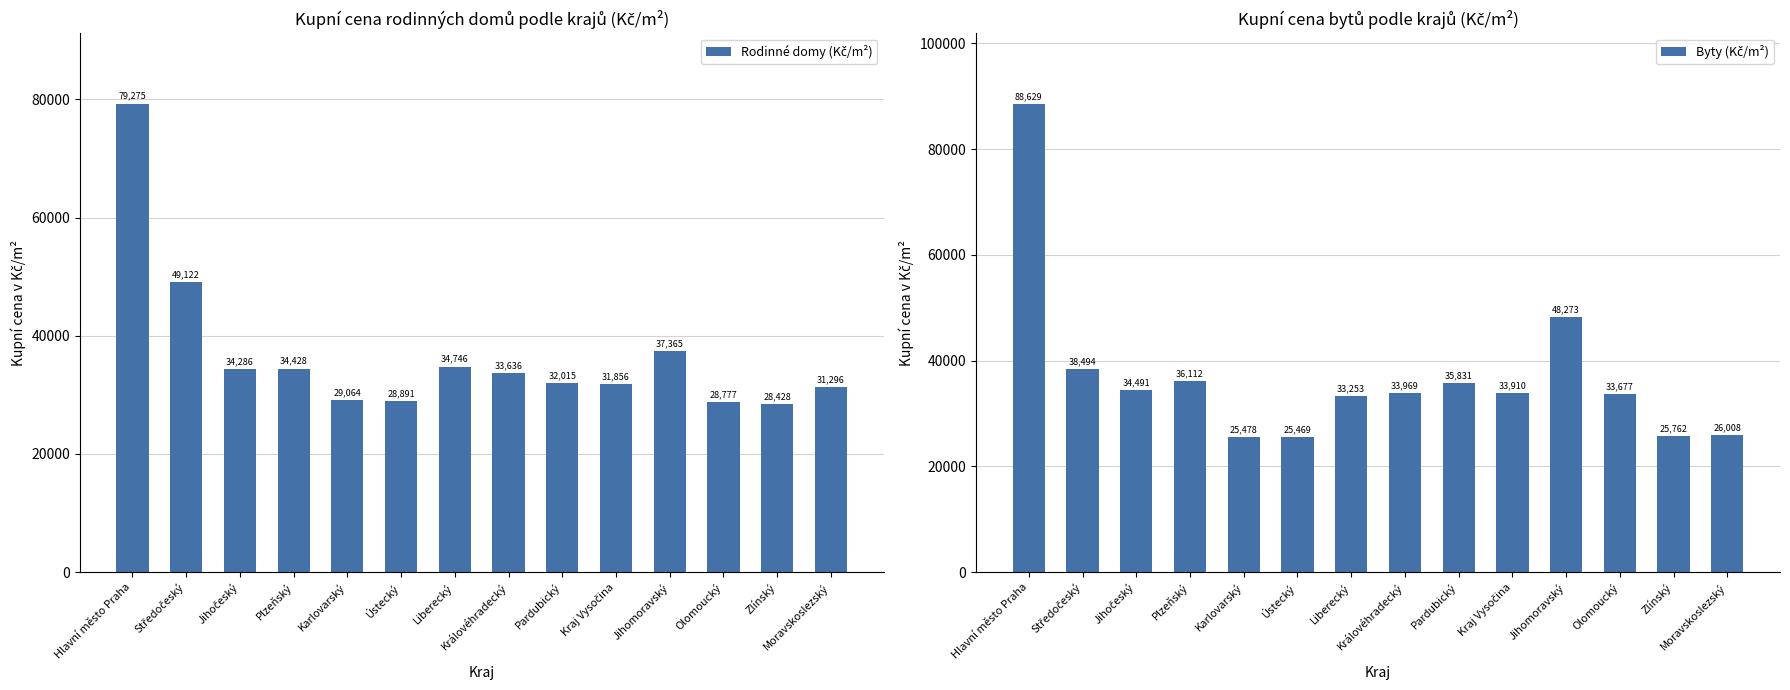

What is the total value across all series at Pardubický?

67846